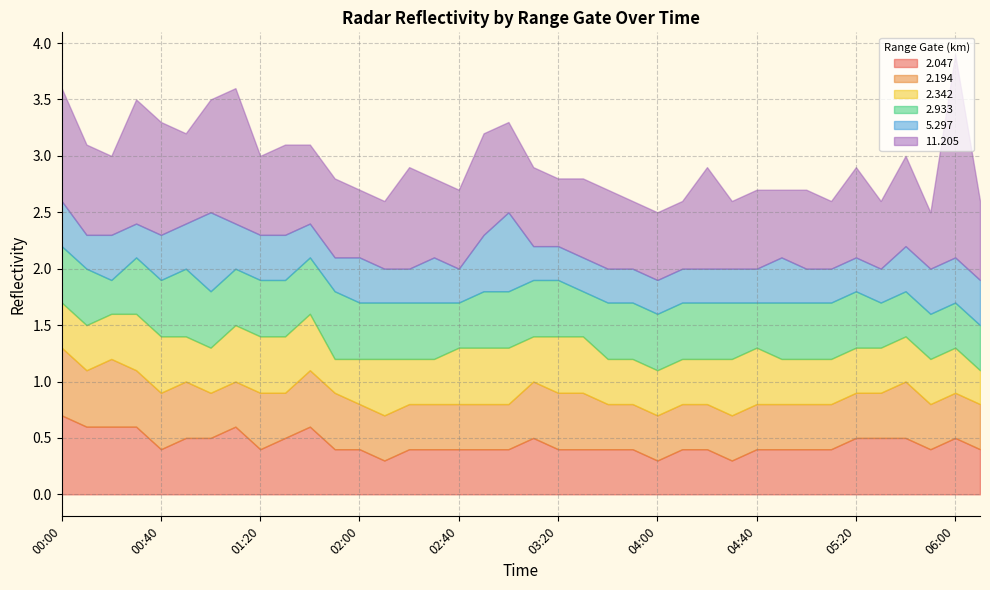

True or false: 2.047 and 5.297 cross at least once.

True